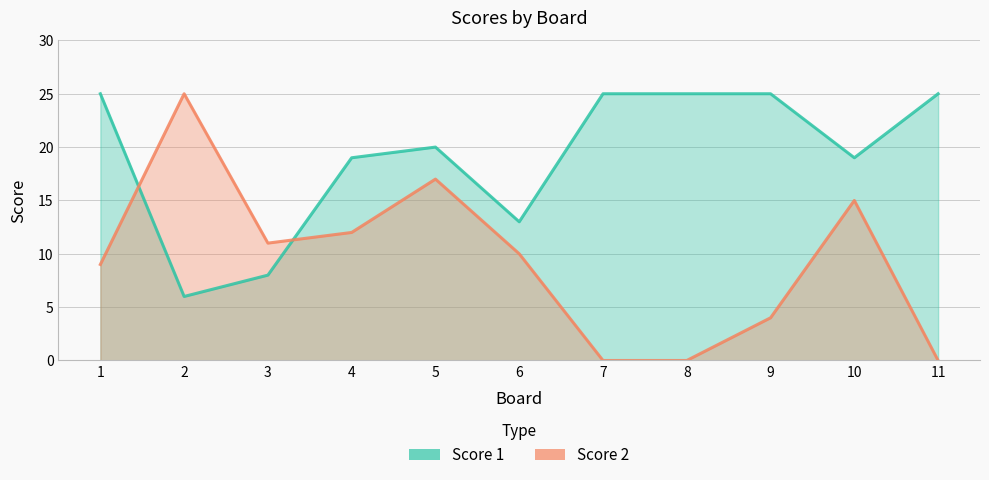

Between 4 and 8, which series saw the biggest shift?

Score 2